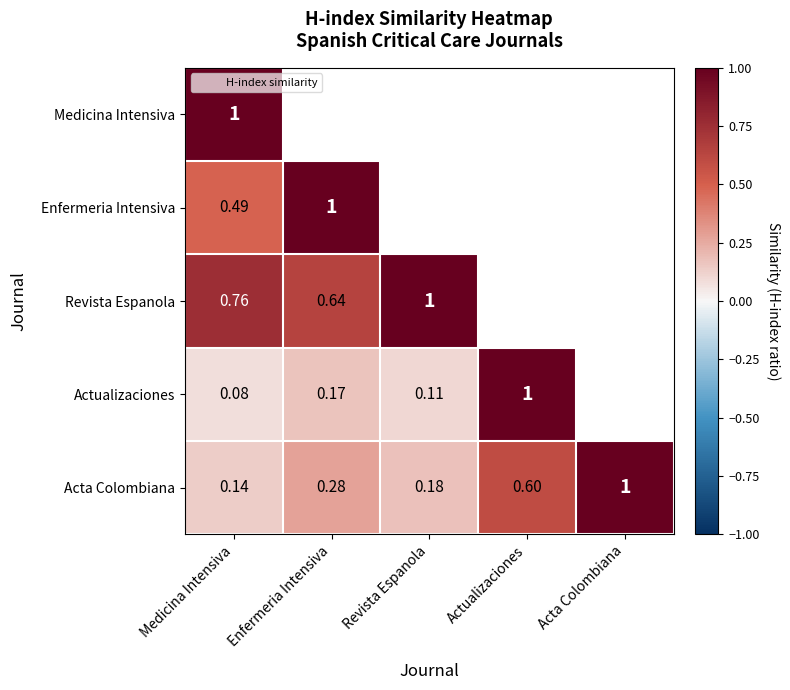

Is it true that Actualizaciones equals 0.2 at Revista Espanola?

False